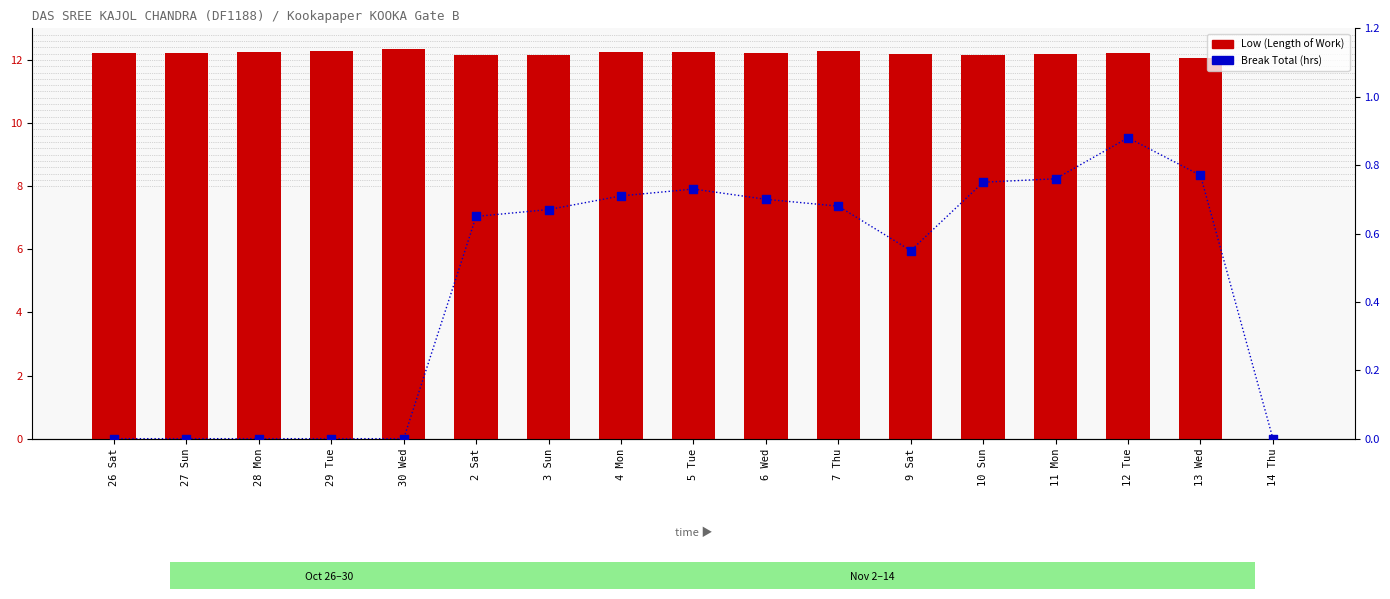

At which category is the sum across all series the highest?

12 Tue